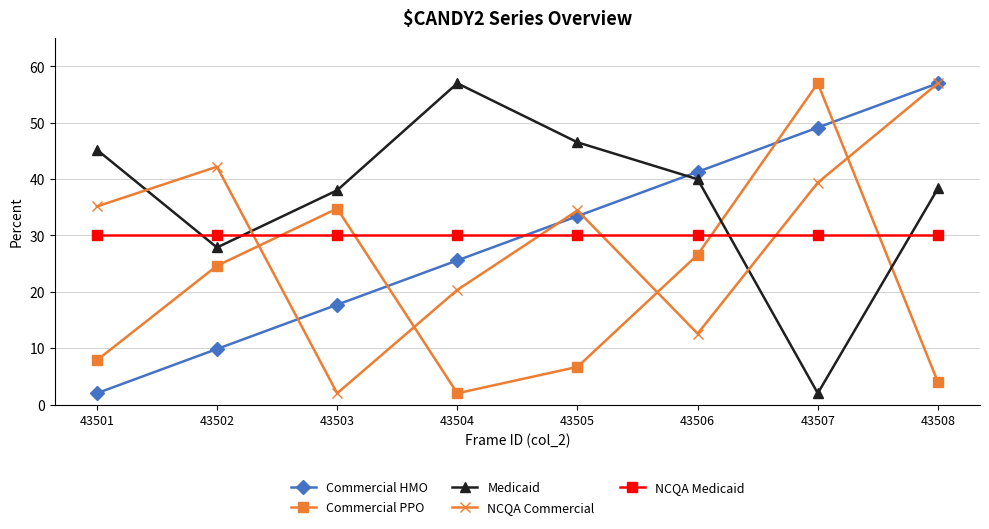

At which category does NCQA Commercial reach its first local valley?

43503